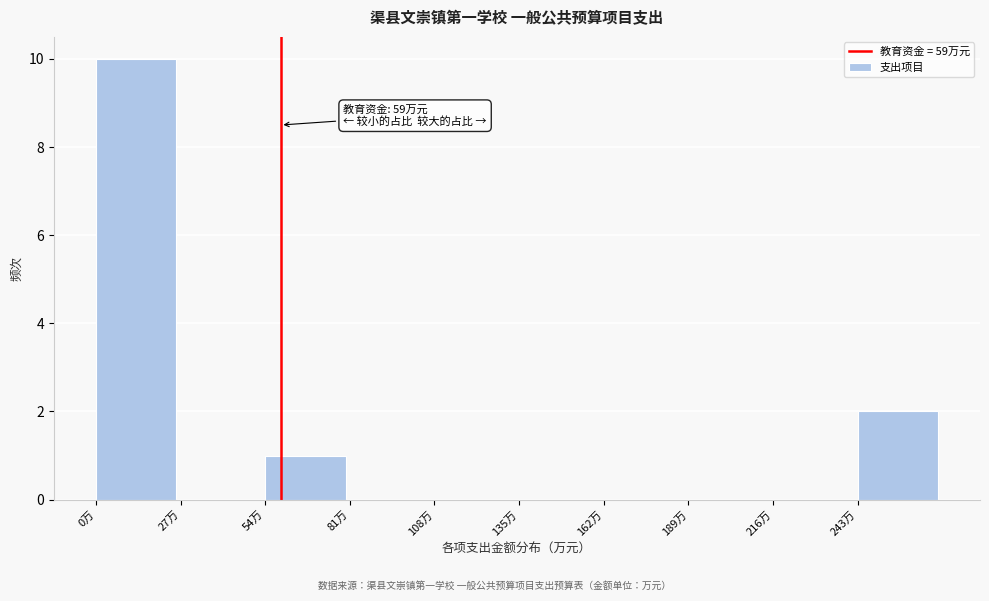

Over which range of the x-axis is the bar tallest?

0 to 25